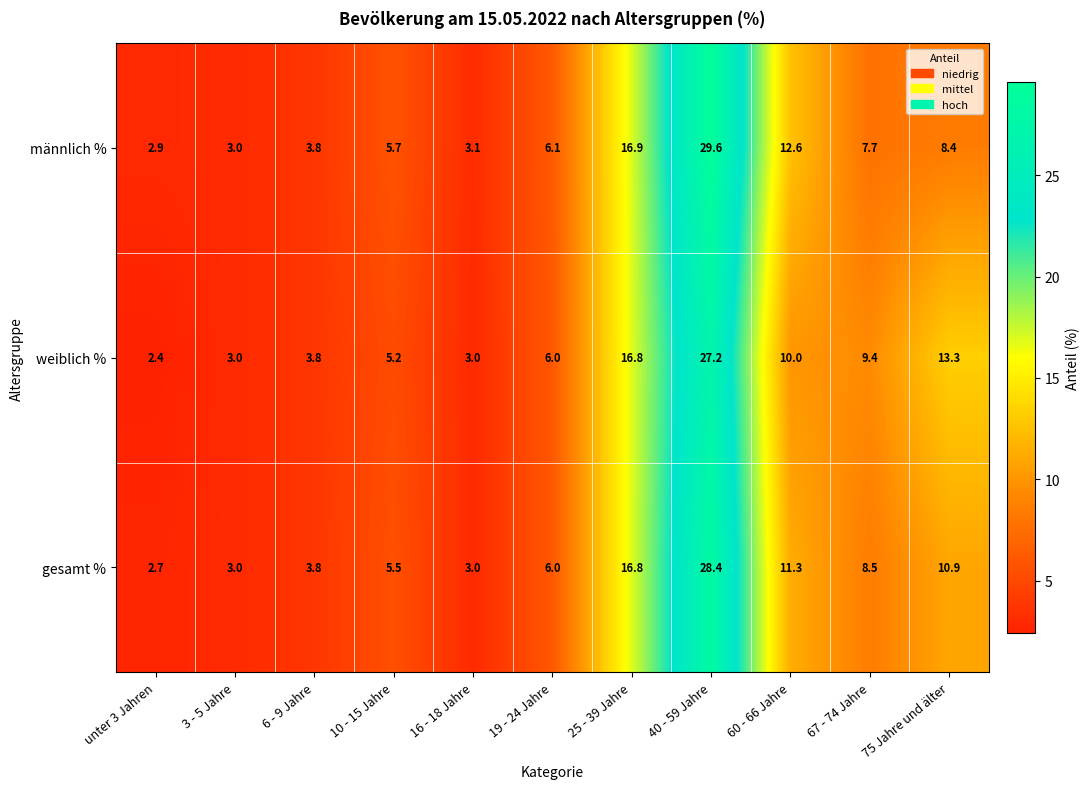

What is the approximate value of gesamt % at 67 - 74 Jahre?

8.5